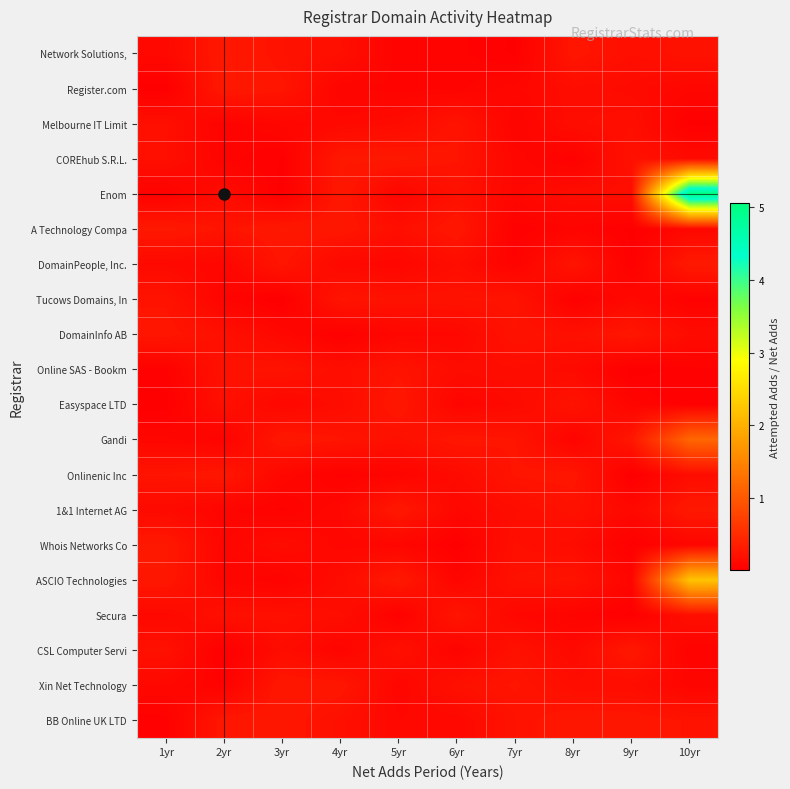

How many categories are shown in the chart?

10